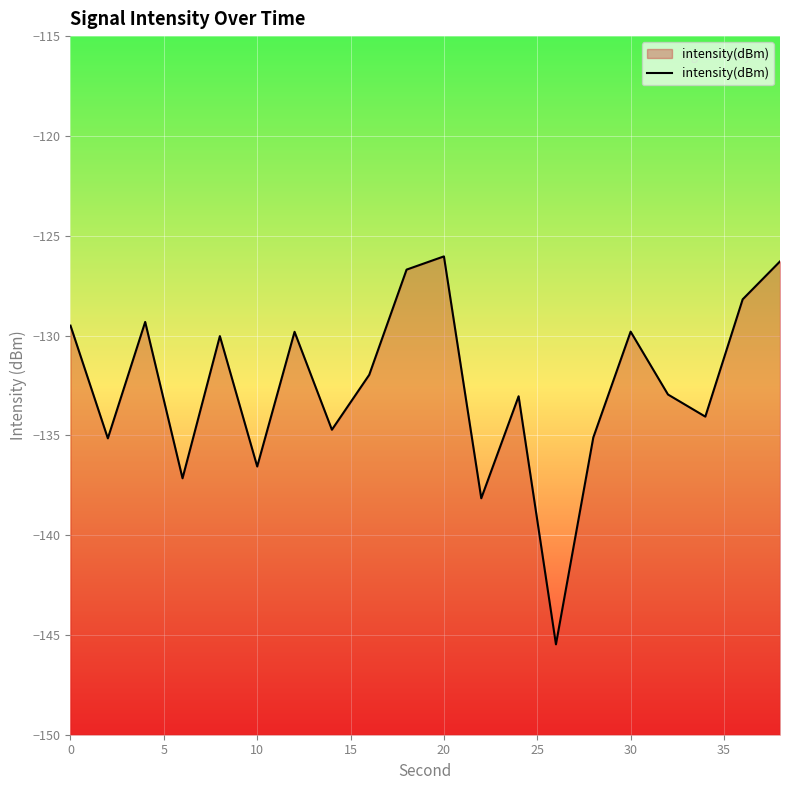

What is the minimum value shown in the chart?

-145.5